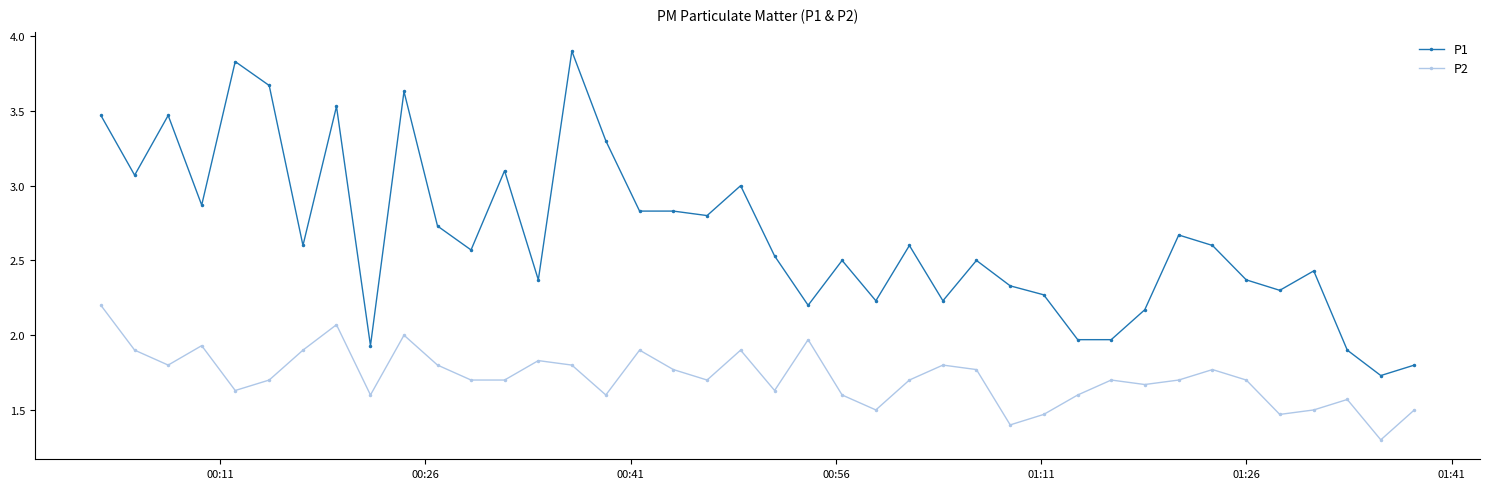

True or false: P2 and P1 intersect in this chart.

False